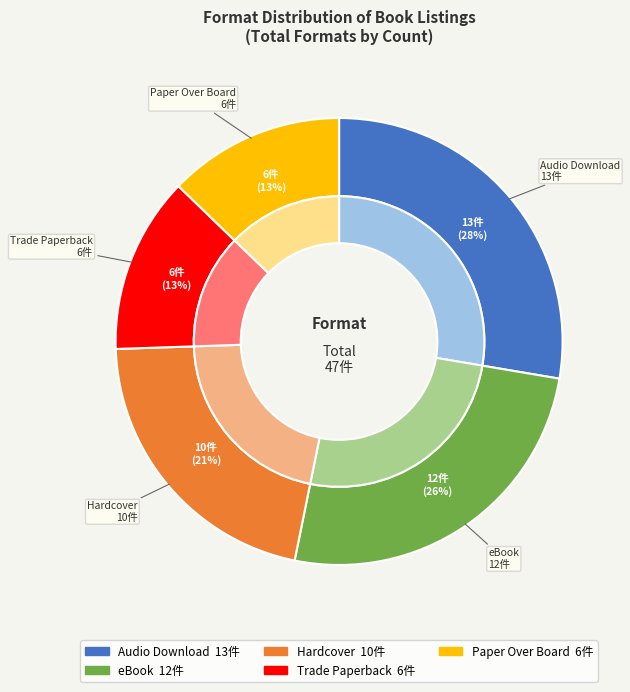

Is there any slice that represents more than half of the pie?

No